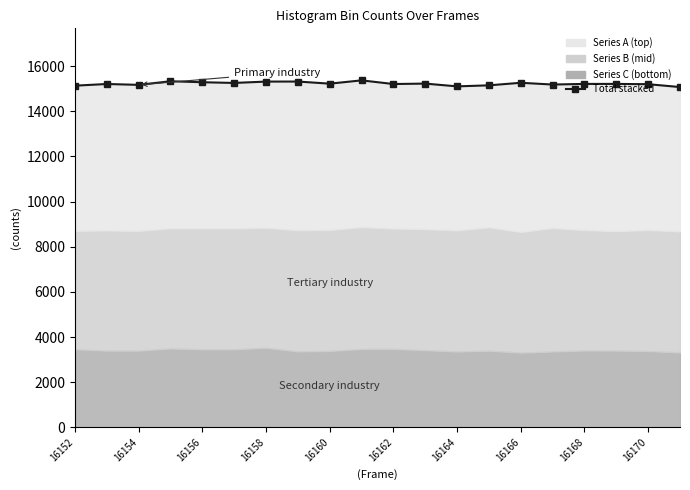

True or false: the data has more than 1 interior local peaks.

True